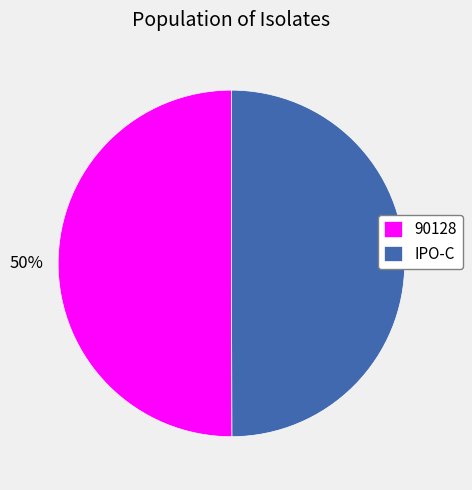

What percentage is the IPO-C slice, to the nearest percent?

50%